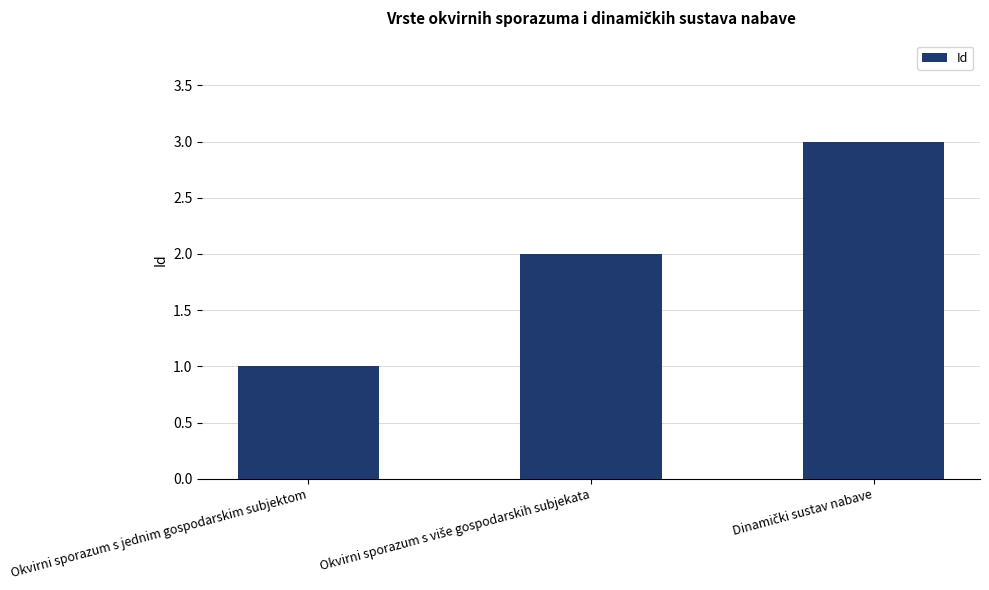

The value at Okvirni sporazum s jednim gospodarskim subjektom is 1. True or false?

True